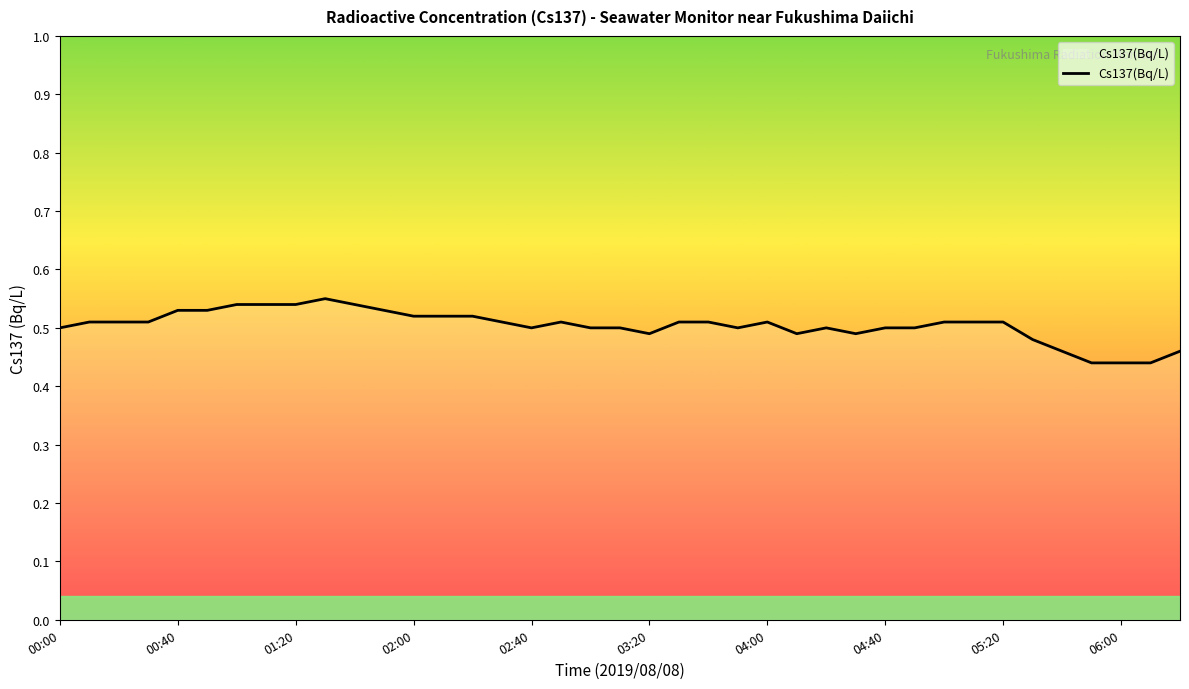

Is it true that the value at 01:20 is 0.8?

False